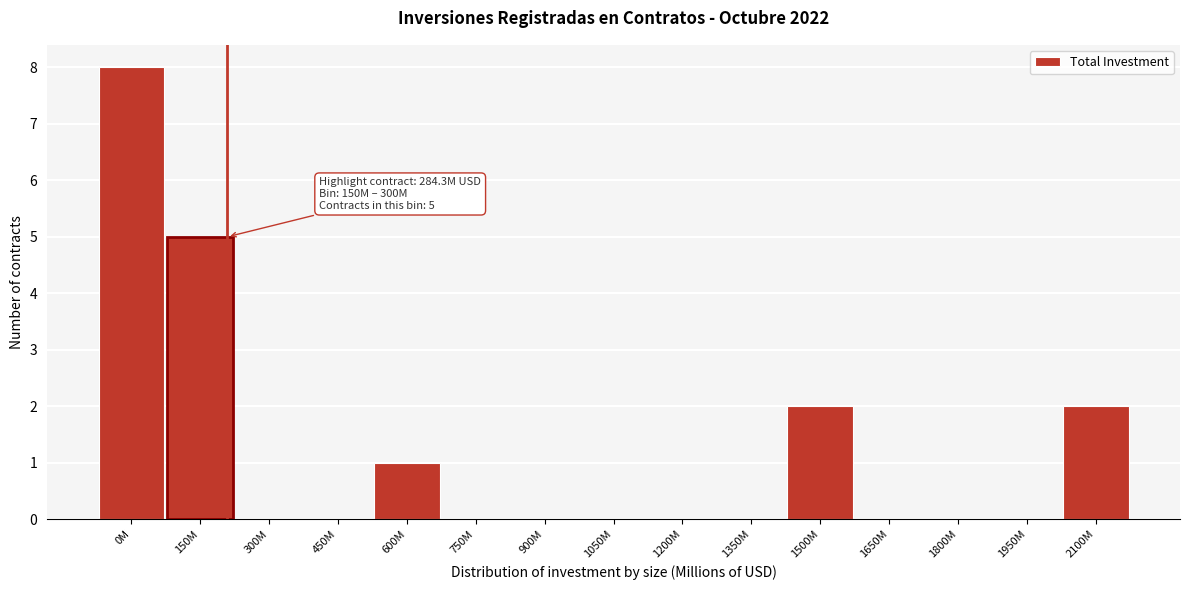

Reading left to right, extract all data points from this chart.

0M=8	150M=5	300M=0	450M=0	600M=1	750M=0	900M=0	1050M=0	1200M=0	1350M=0	1500M=2	1650M=0	1800M=0	1950M=0	2100M=2